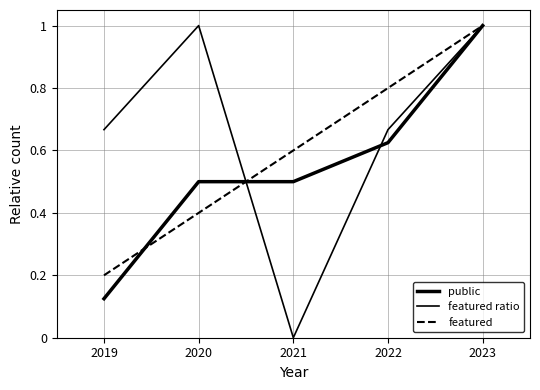

Which series has the largest range (max minus min)?

featured ratio